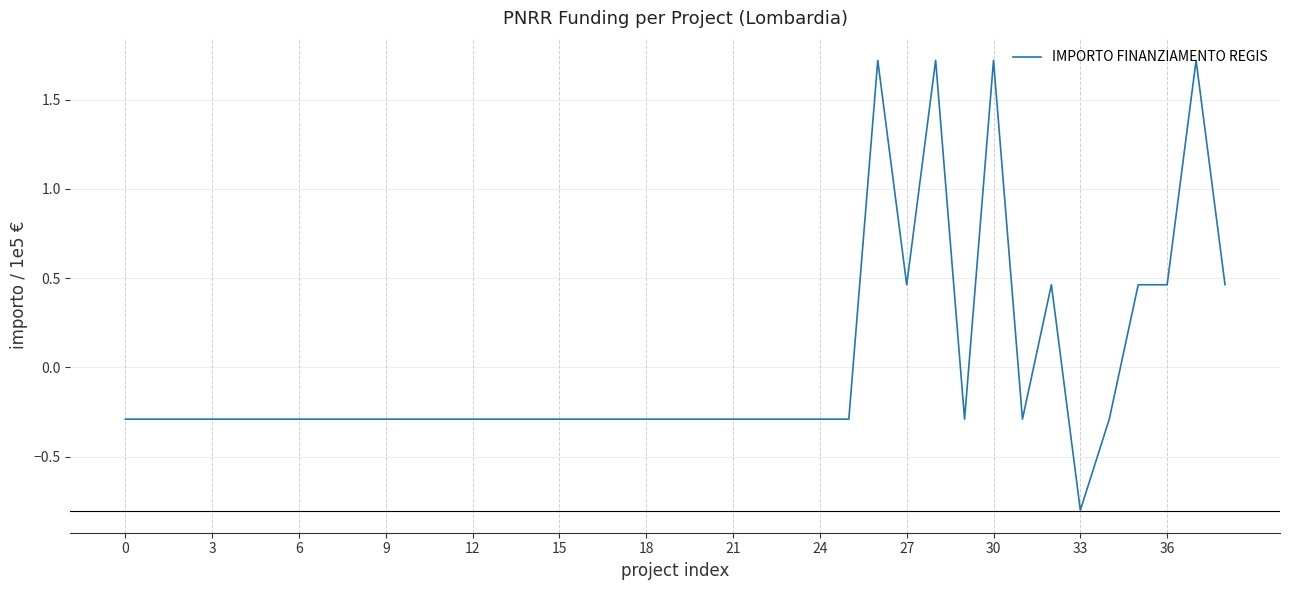

What is the greatest value displayed?

1.7